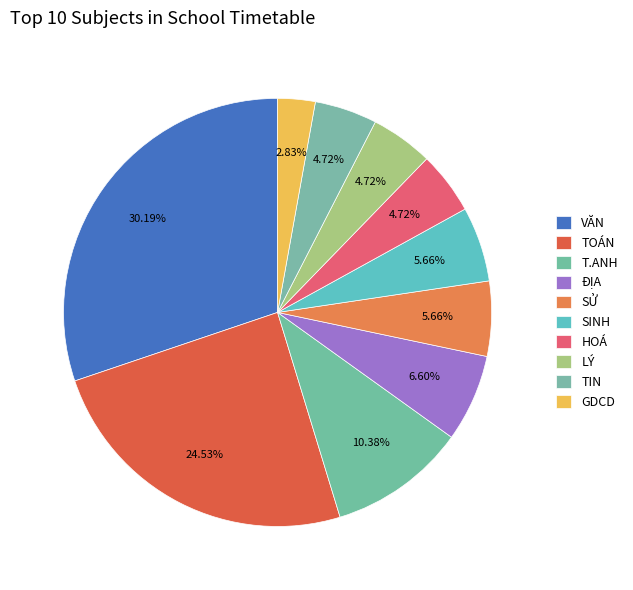

The GDCD slice represents 3% of the pie. True or false?

True